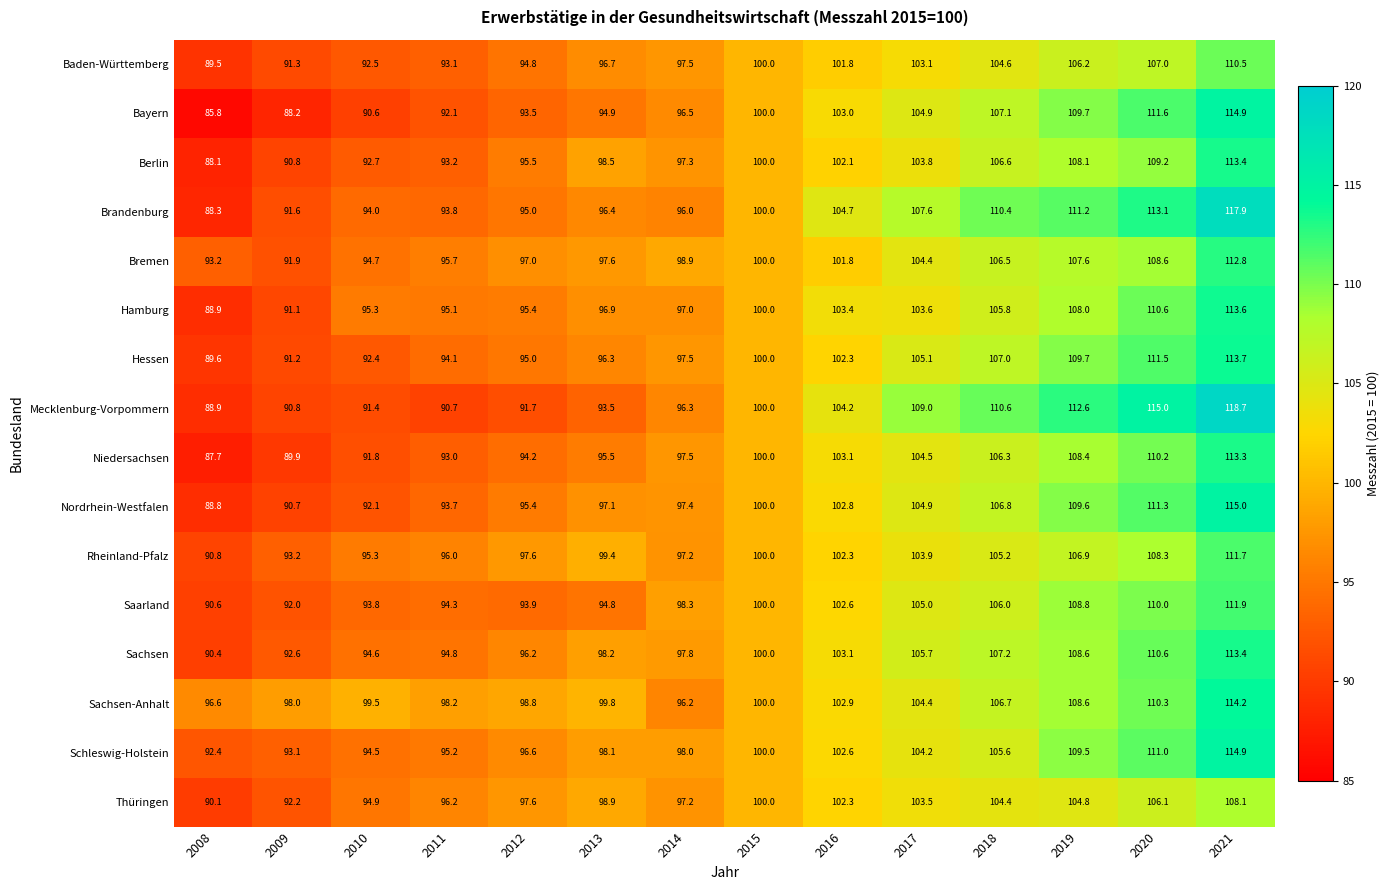

The value of Bayern at 2011 is 152.4. True or false?

False